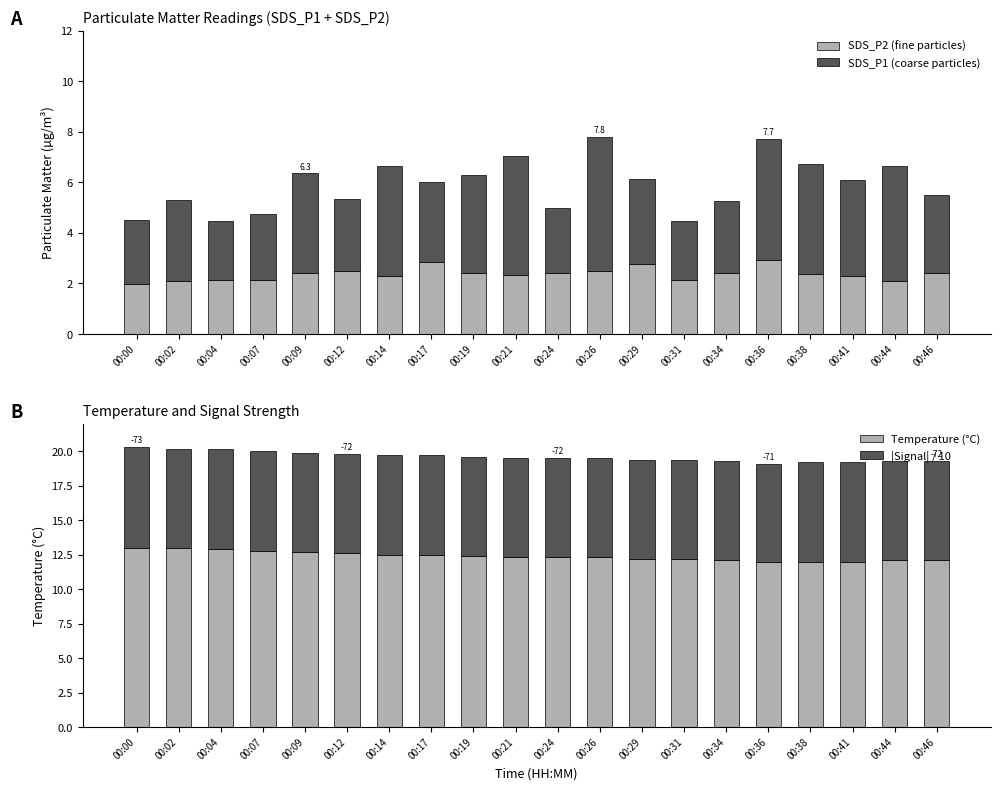

How many |Signal| / 10 values are between 7 and 8?

20